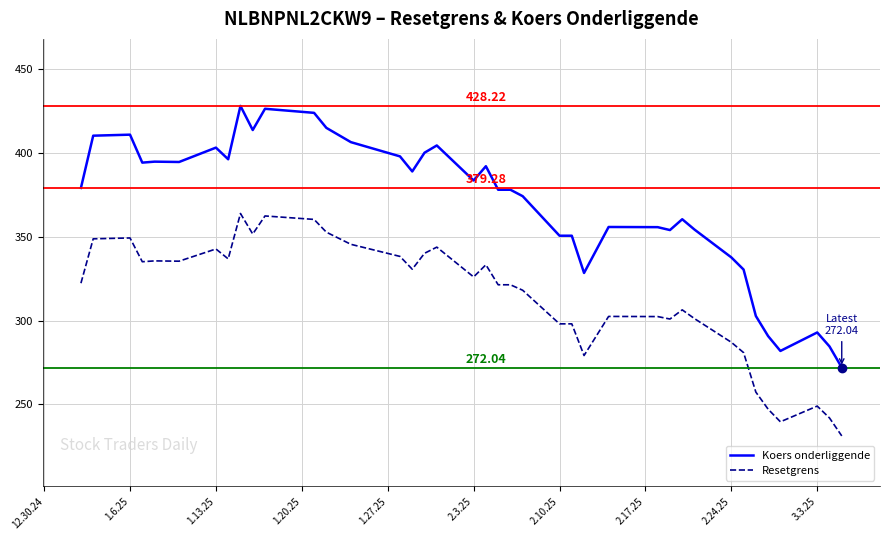

What is the difference between the maximum and minimum values in the Resetgrens series?

132.8